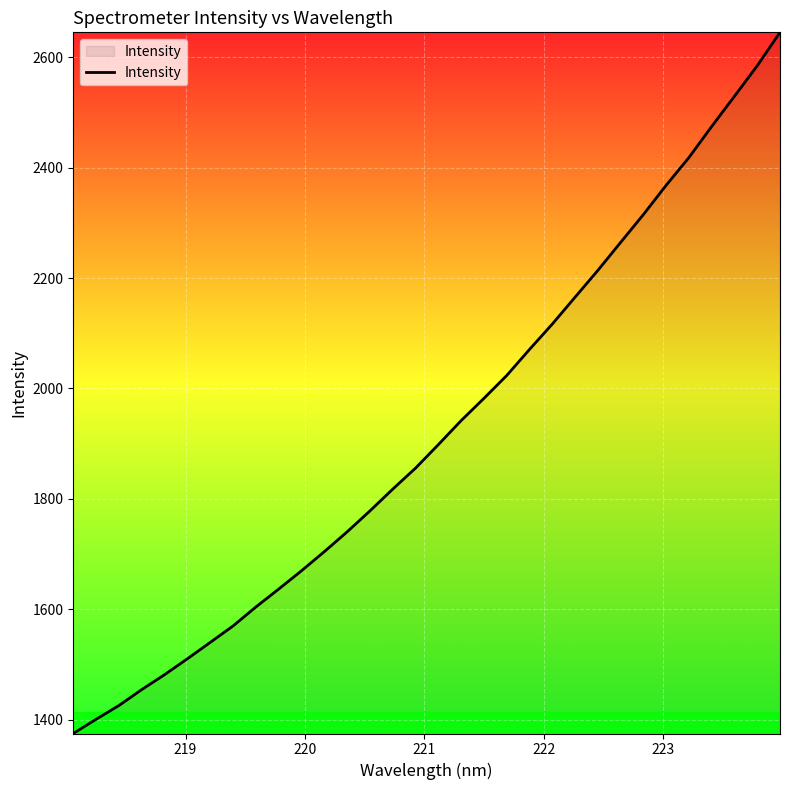

What is the maximum value shown in the chart?

2645.3